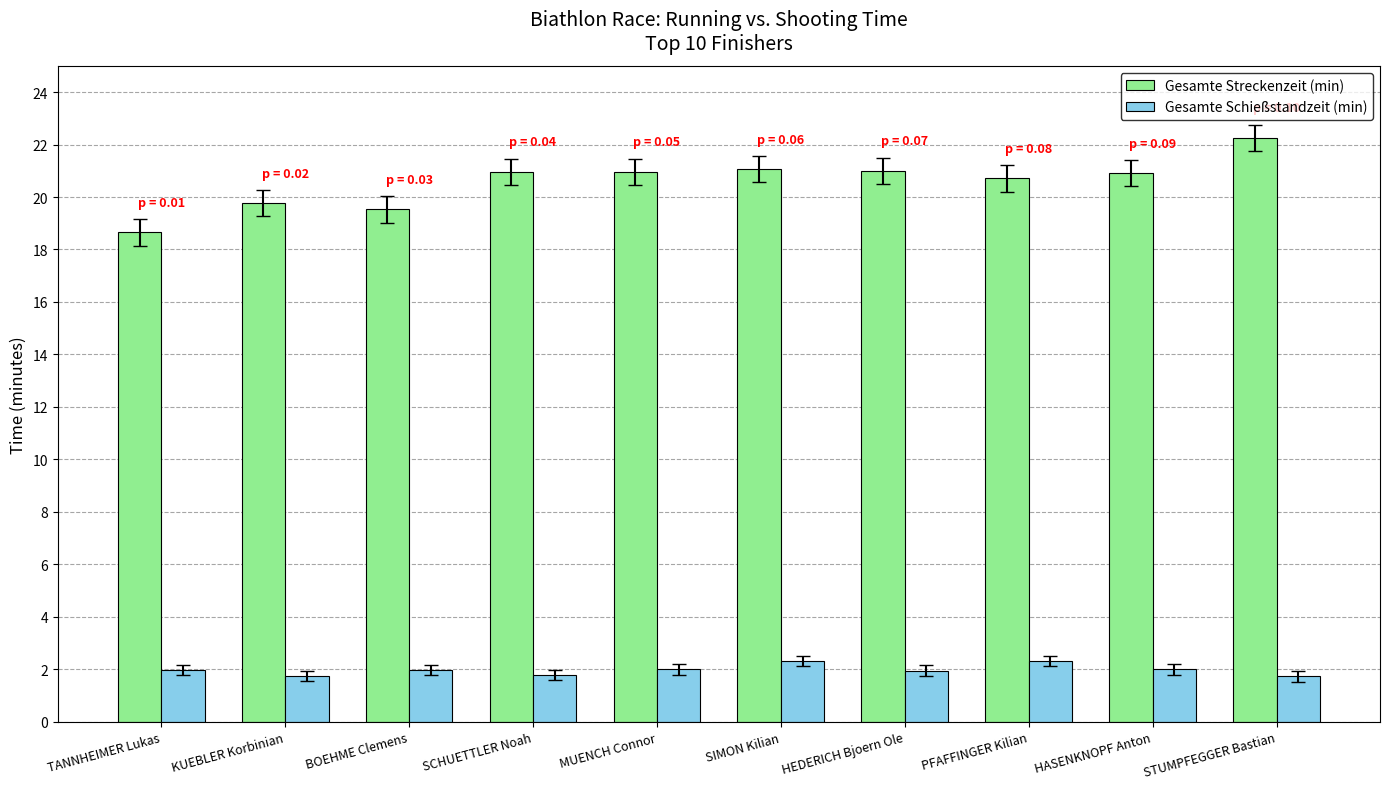

Rank the series by their maximum value, from lowest to highest.

Gesamte Schießstandzeit (min), Gesamte Streckenzeit (min)